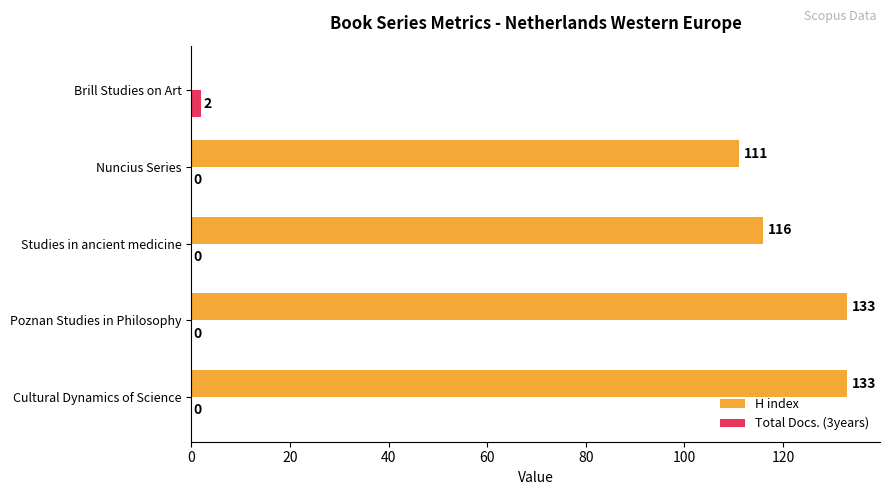

The value of H index at Cultural Dynamics of Science is 209. True or false?

False